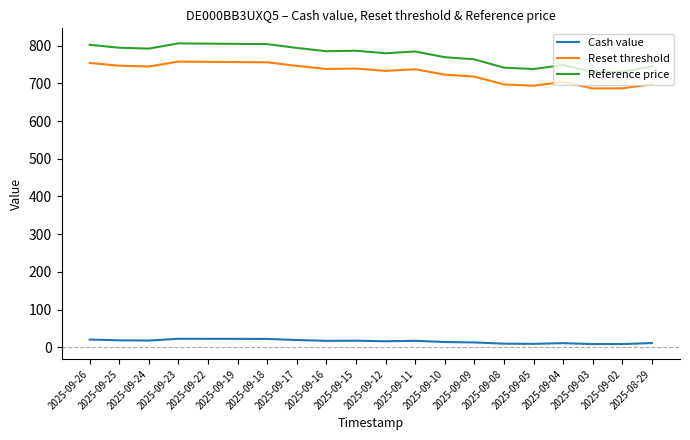

What value does the Reset threshold series have at 2025-09-17?

746.6